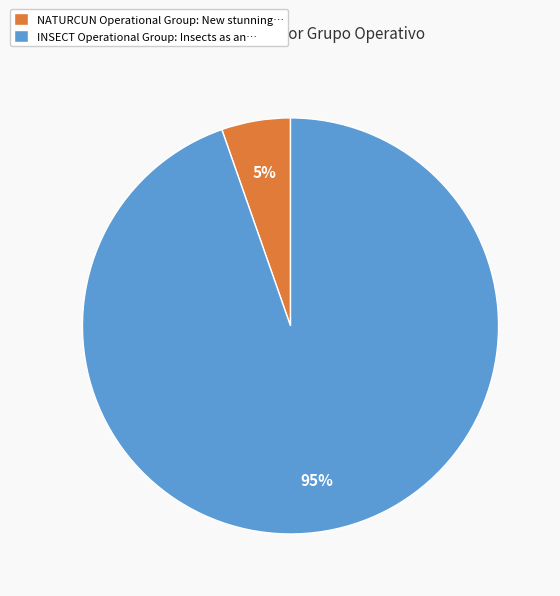

Count the number of slices in the pie.

2